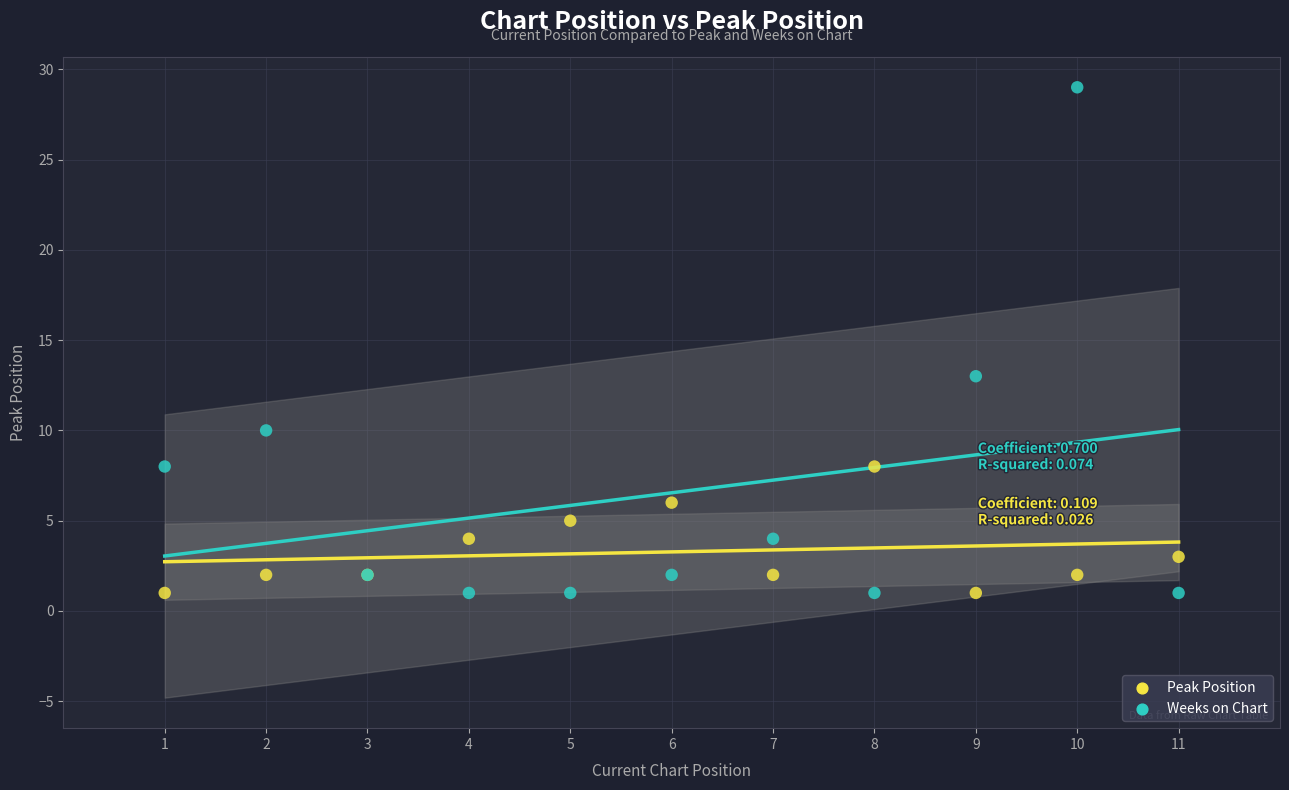

What are all the series names shown in the legend?

Peak Position, Weeks on Chart